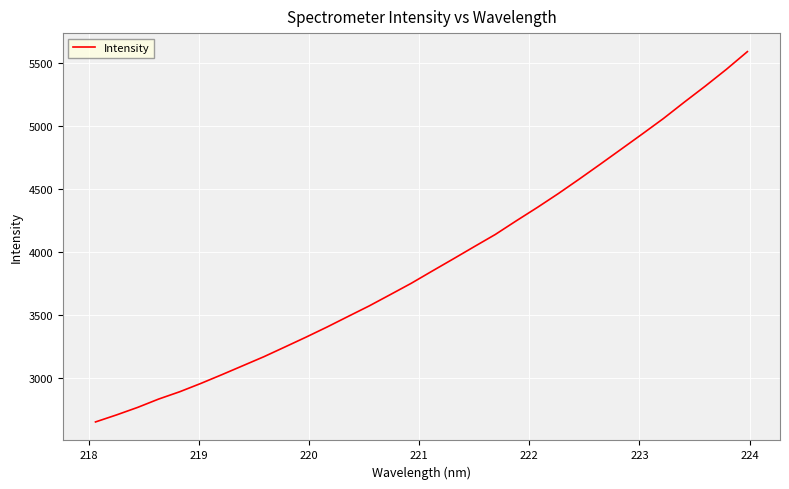

What is the difference between the maximum and minimum values?

2938.1